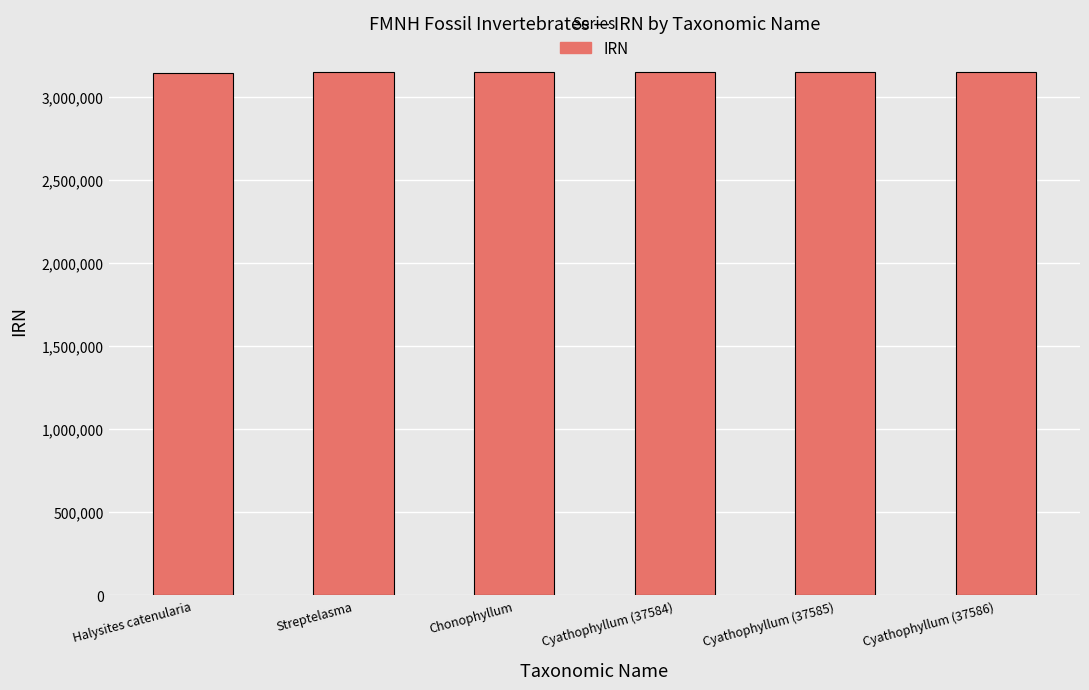

What is the greatest value displayed?

3151929